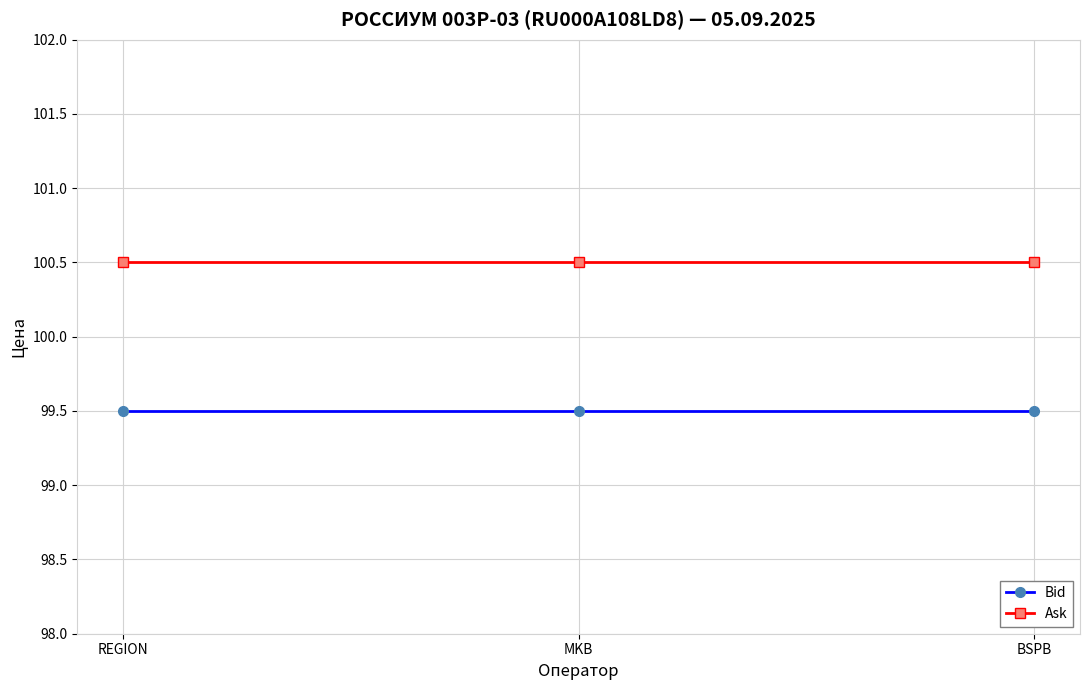

What is the total value across all series at REGION?

200.0